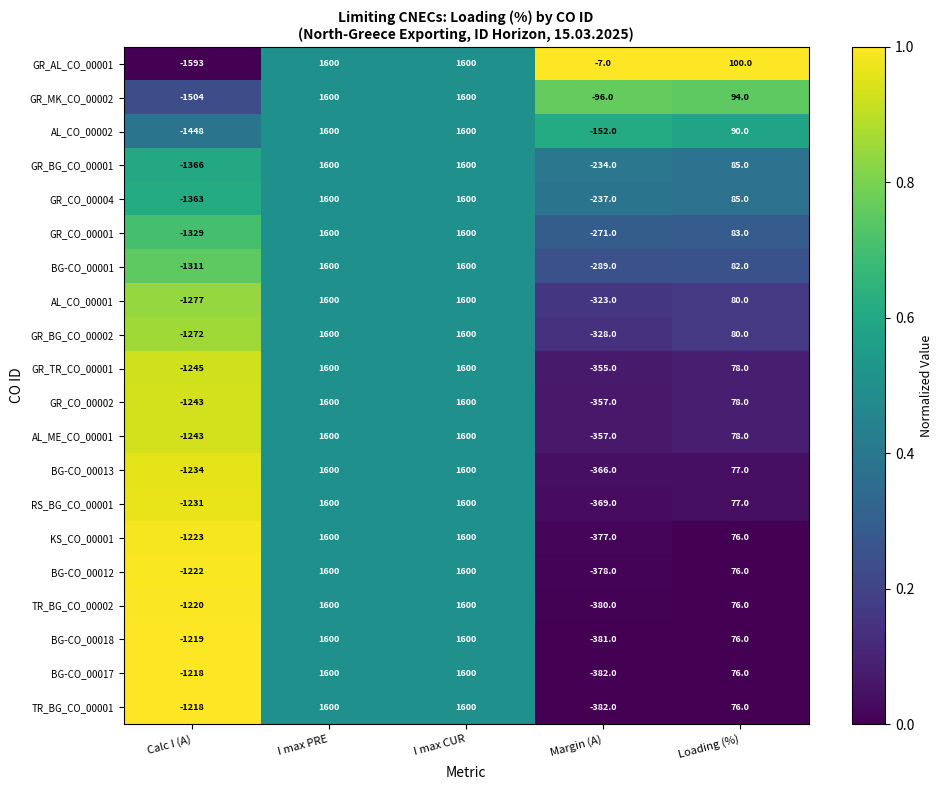

What is the total value across all series at Margin (A)?

-6021